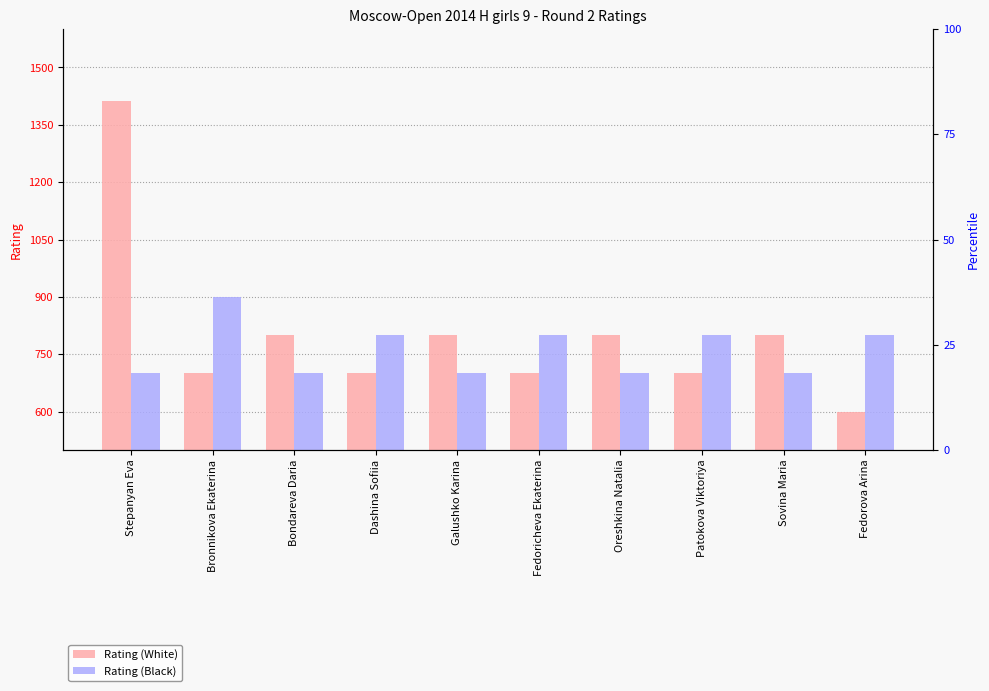

Between Fedoricheva Ekaterina and Sovina Maria, which series saw the biggest shift?

Rating (White)